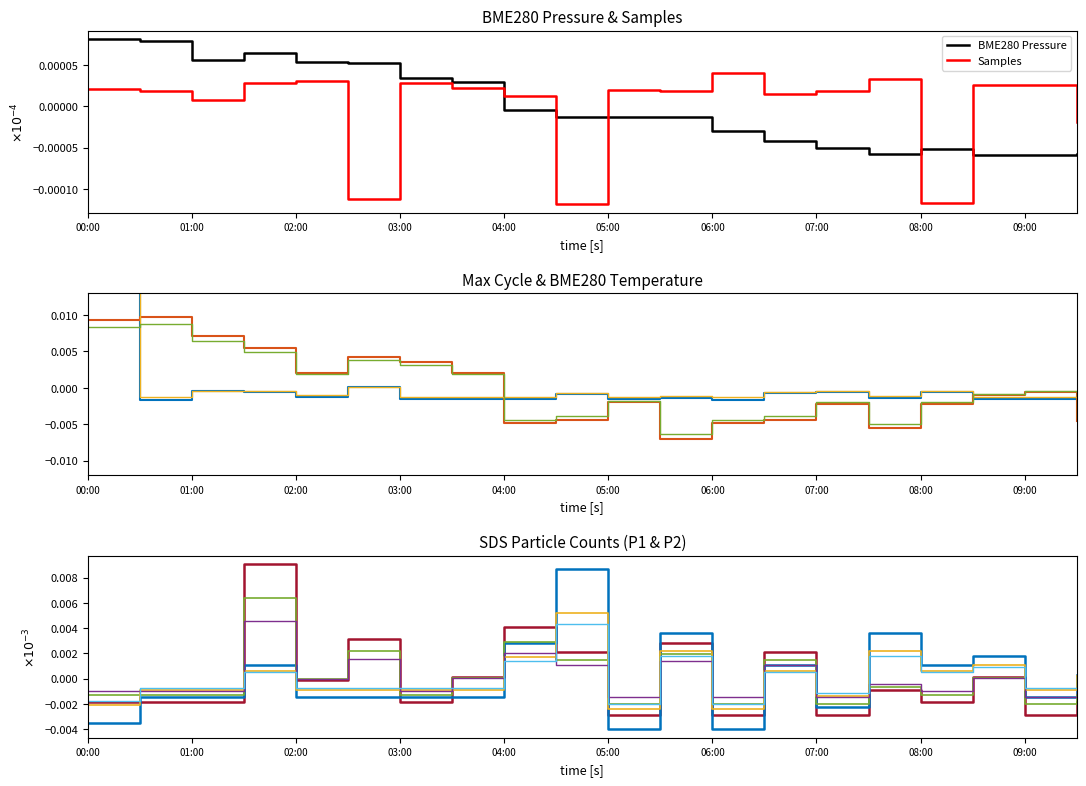

At which label does BME280 Pressure first exceed 0?

00:00